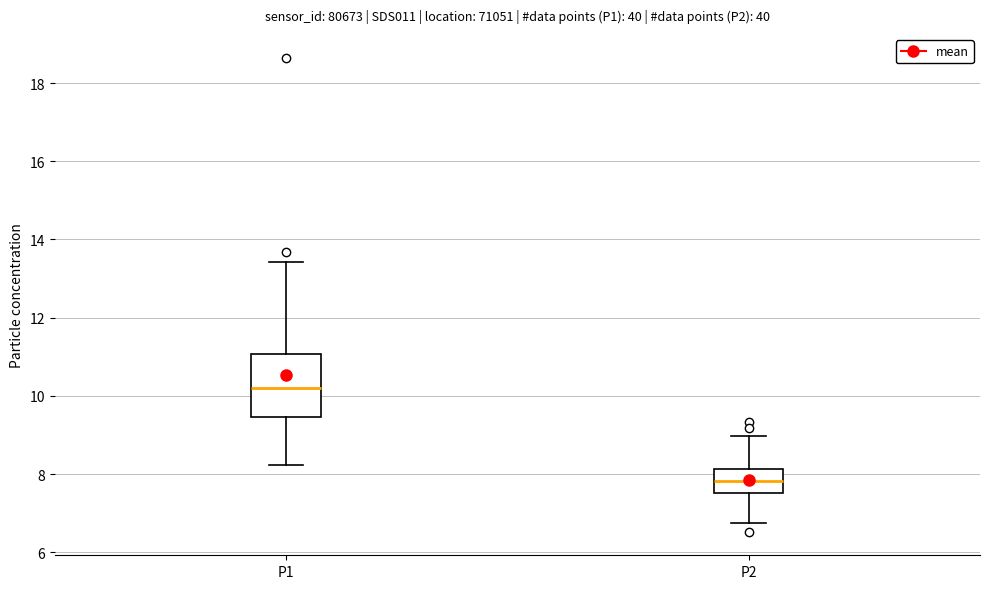

Reading left to right, transcribe this box plot: for each box, give where its median line is, the range the box spans, and where its two whiskers end, as read against the y-axis. The values are not printed on the chart, so give them approximately, as read against the axis.

P1: median 10.2, box 9.4 to 11.0, whiskers 8.2 to 13.4
P2: median 7.8, box 7.6 to 8.2, whiskers 6.8 to 9.0